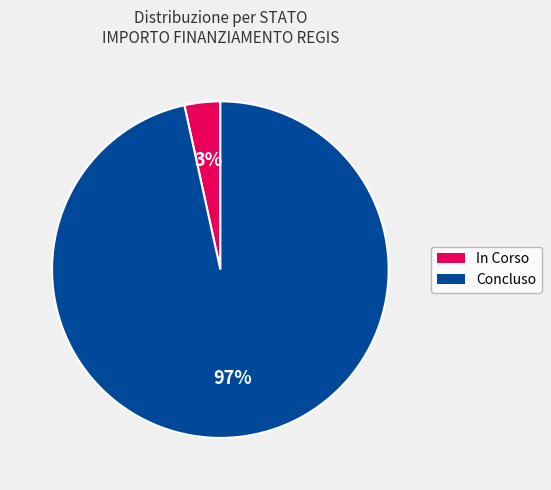

To the nearest percent, what is the average slice percentage?

50%